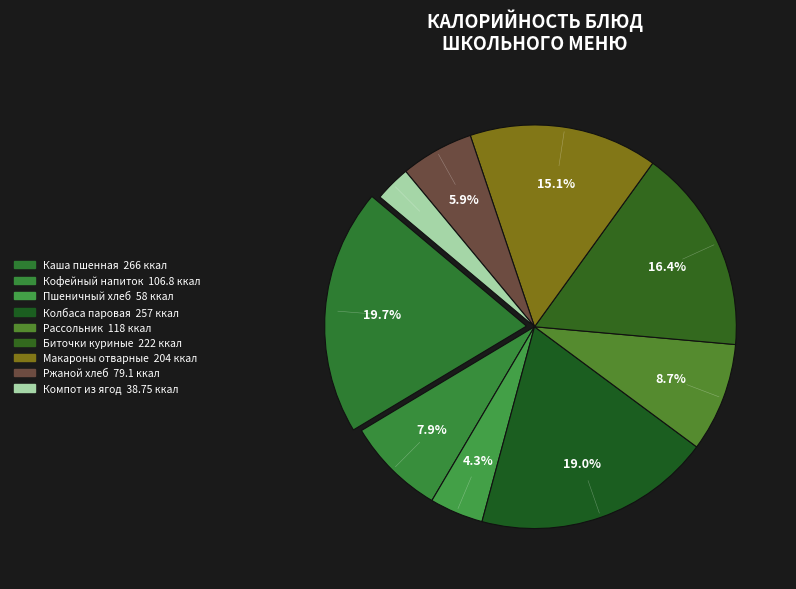

How many segments does this pie chart have?

9